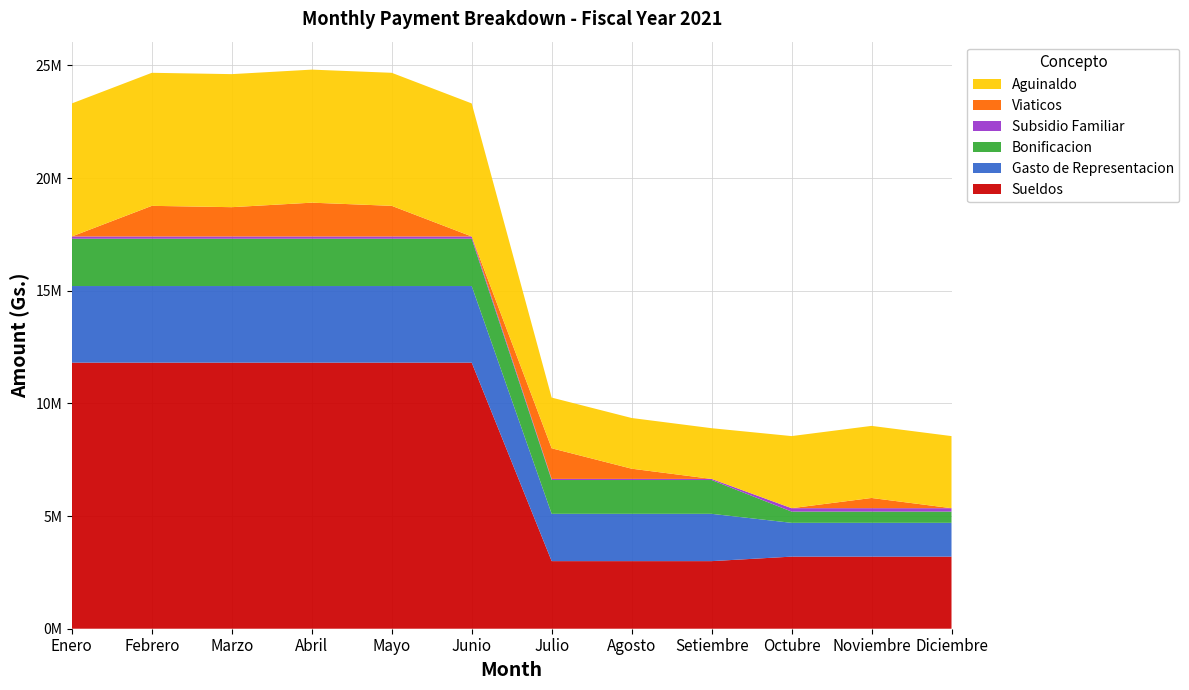

Reading left to right, list all the values displayed in this chart.

Sueldos: 11810130	11810130	11810130	11810130	11810130	11810130	3000000	3000000	3000000	3200000	3200000	3200000
Gasto de Representacion: 3400000	3400000	3400000	3400000	3400000	3400000	2100000	2100000	2100000	1500000	1500000	1500000
Bonificacion: 2100000	2100000	2100000	2100000	2100000	2100000	1500000	1500000	1500000	500000	500000	500000
Subsidio Familiar: 100000	100000	100000	100000	100000	100000	50000	50000	50000	150000	150000	150000
Viaticos: 0	1359000	1300000	1500000	1359000	0	1359000	453000	0	0	453000	0
Aguinaldo: 5905065	5905065	5905065	5905065	5905065	5905065	2250000	2250000	2250000	3200000	3200000	3200000